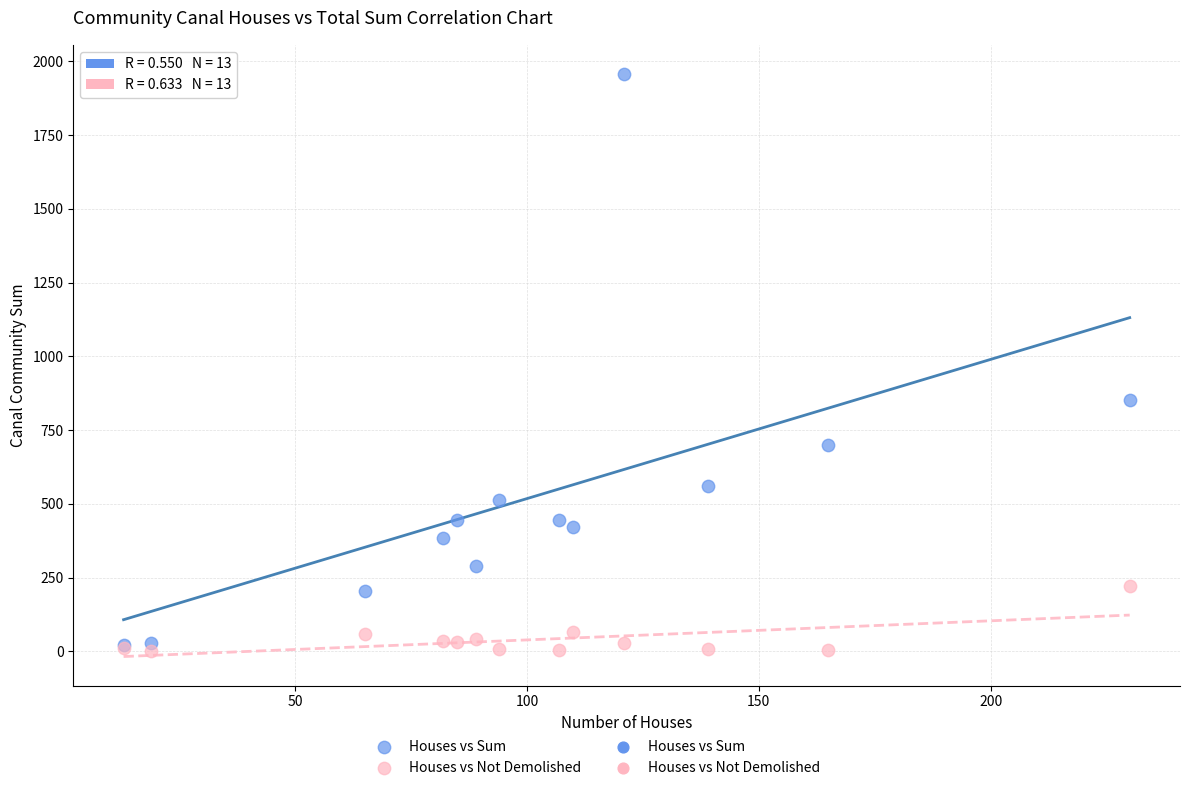

Across all series, what Y value is closest to 978?

853